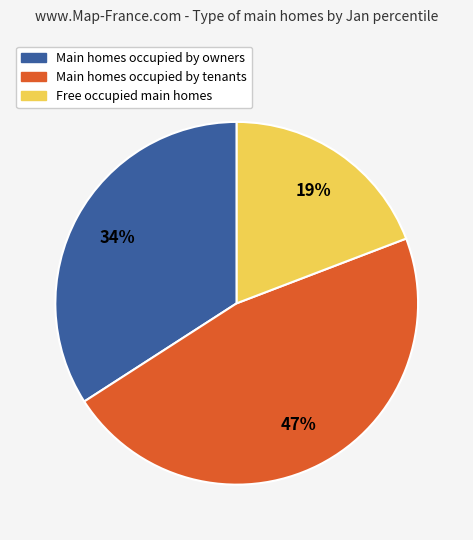

Count the number of slices in the pie.

3